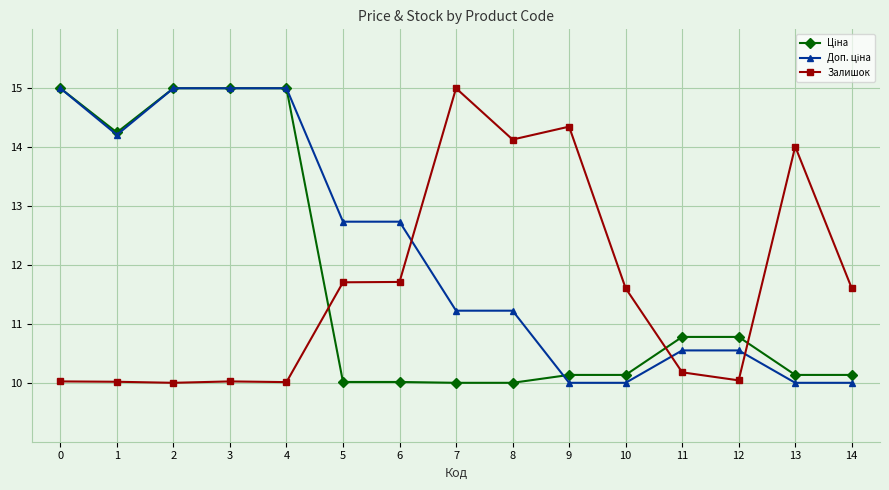

What is the spread (max minus min) of values at 8?

4.1